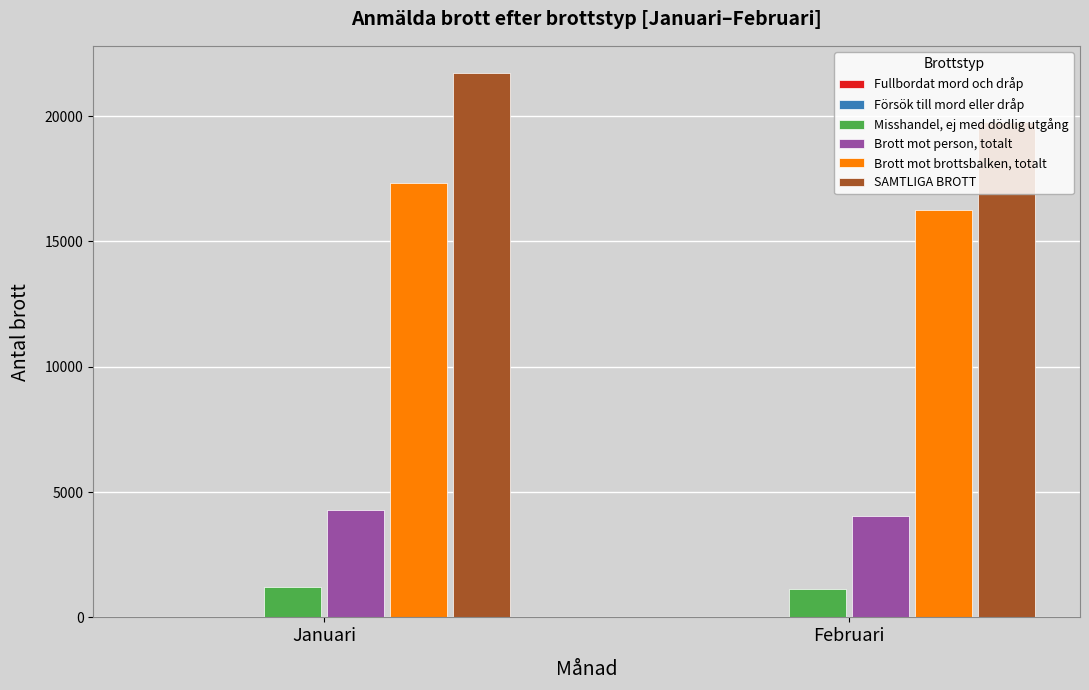

Which series has the largest total across all categories?

SAMTLIGA BROTT